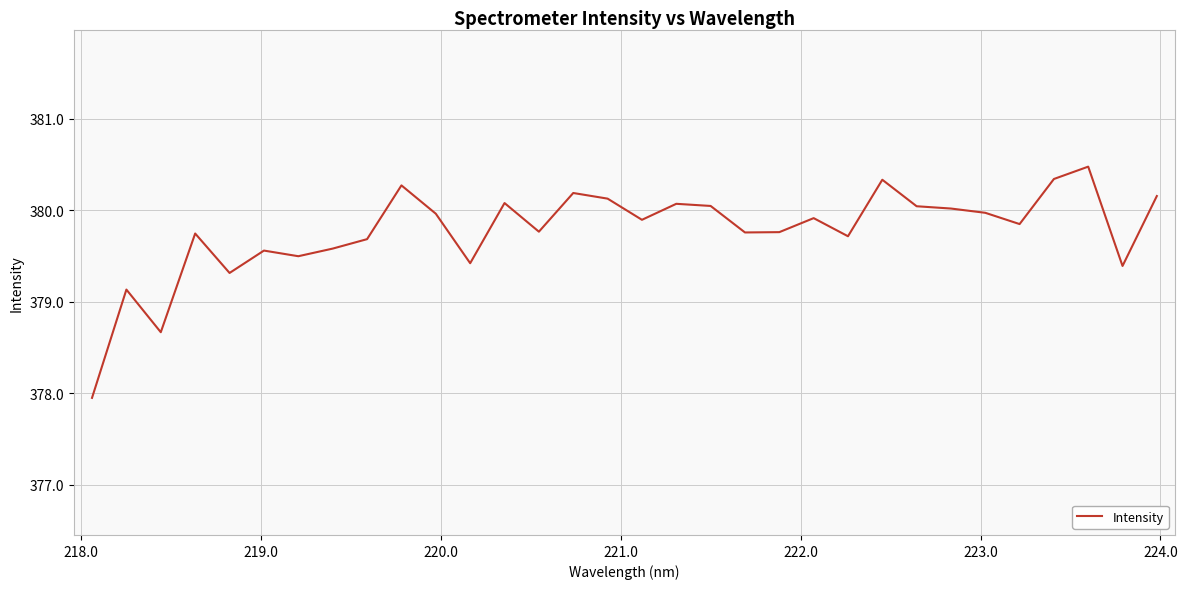

What is the maximum value shown in the chart?

380.5